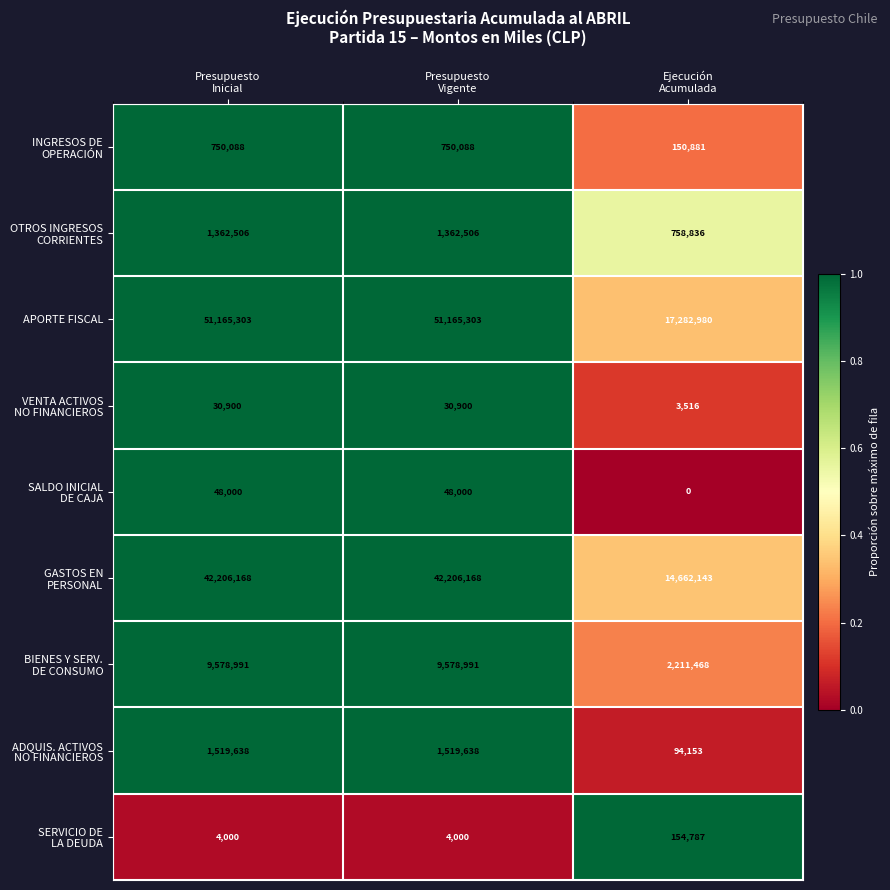

How many categories are shown in the chart?

3